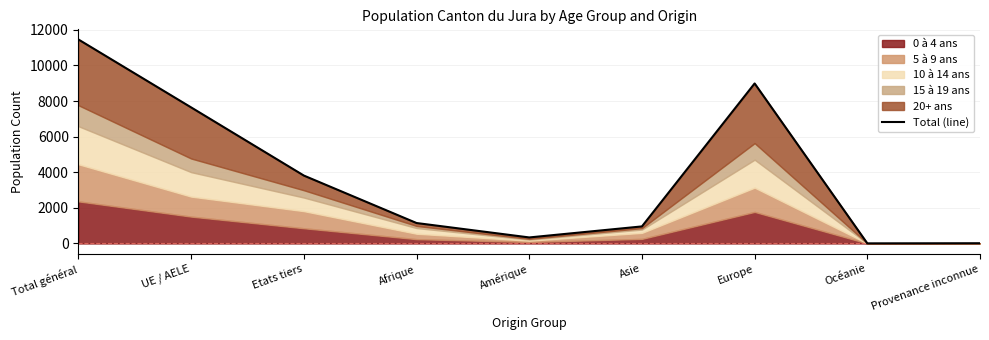

Which category has the highest value across all series?

Total général